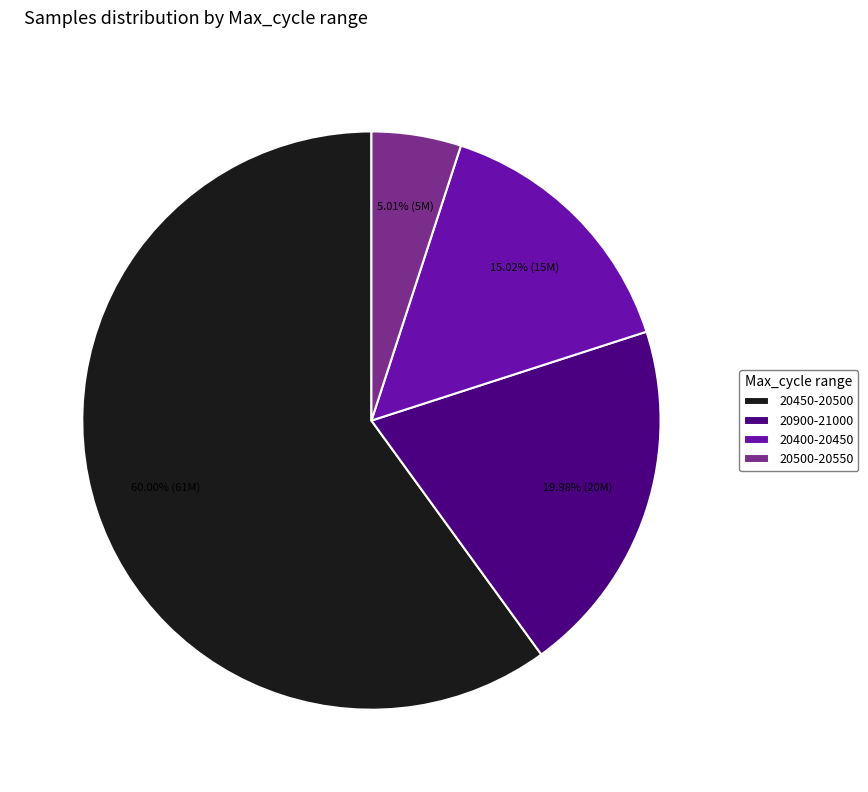

Is there a majority slice in this chart?

Yes